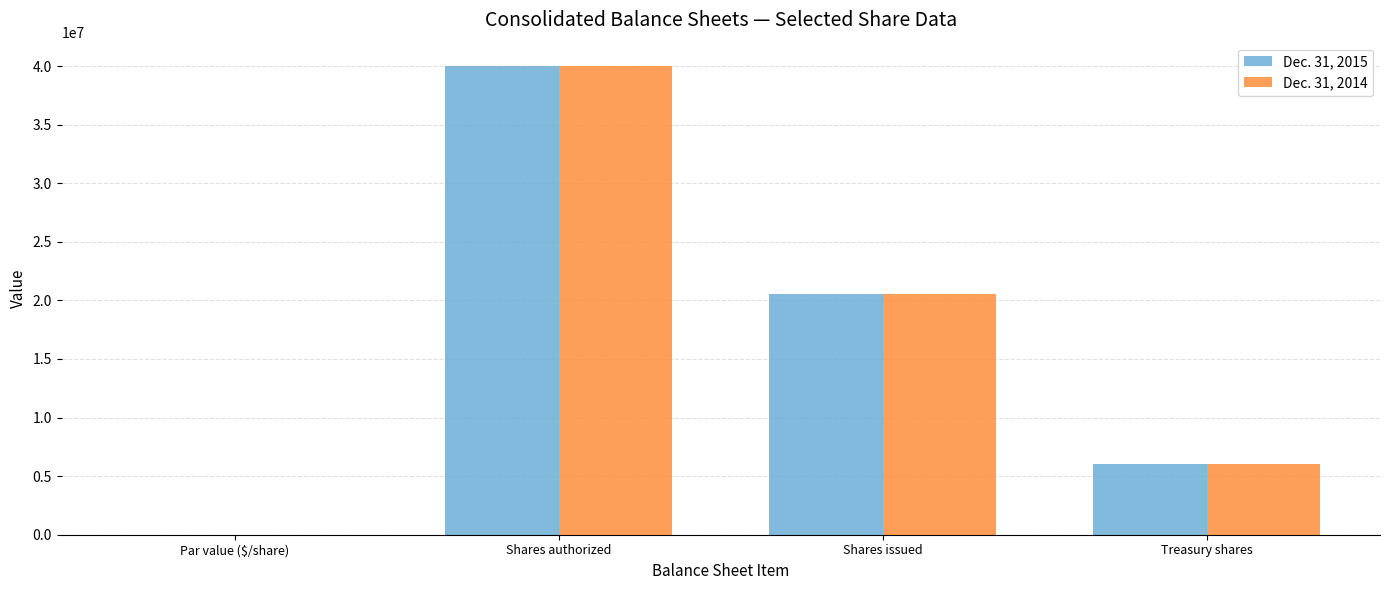

What are all the series names shown in the legend?

Dec. 31, 2015, Dec. 31, 2014